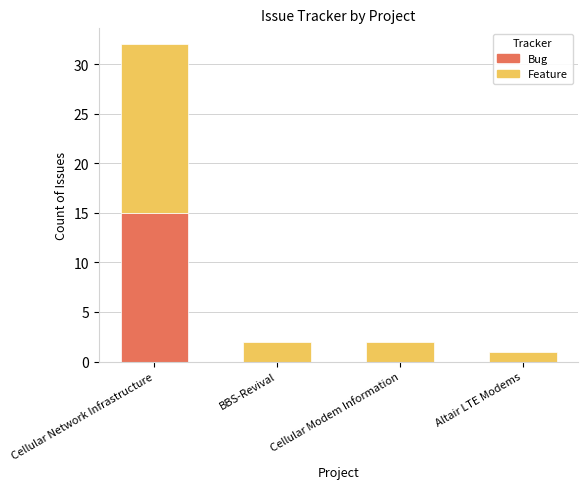

At which category is the sum across all series the highest?

Cellular Network Infrastructure